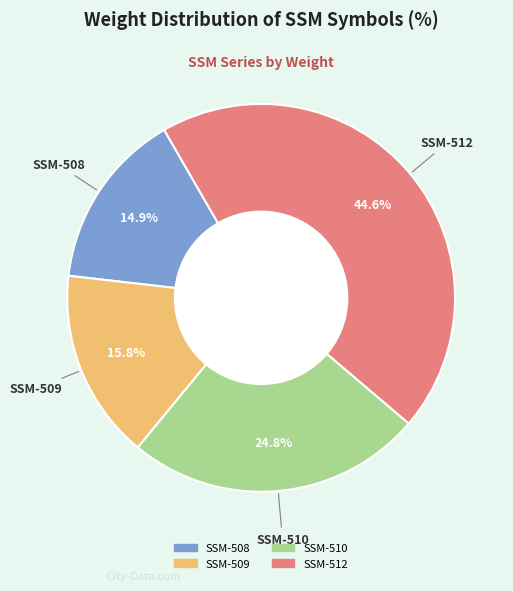

What is the smallest slice in the pie chart?

SSM-508